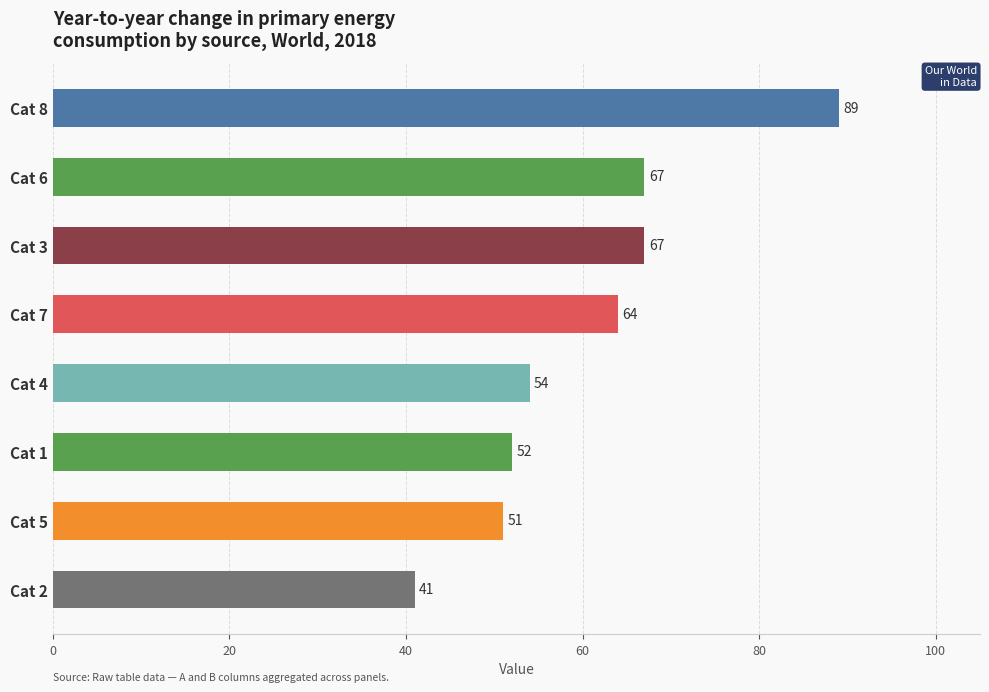

The value at Cat 6 is 67. True or false?

True